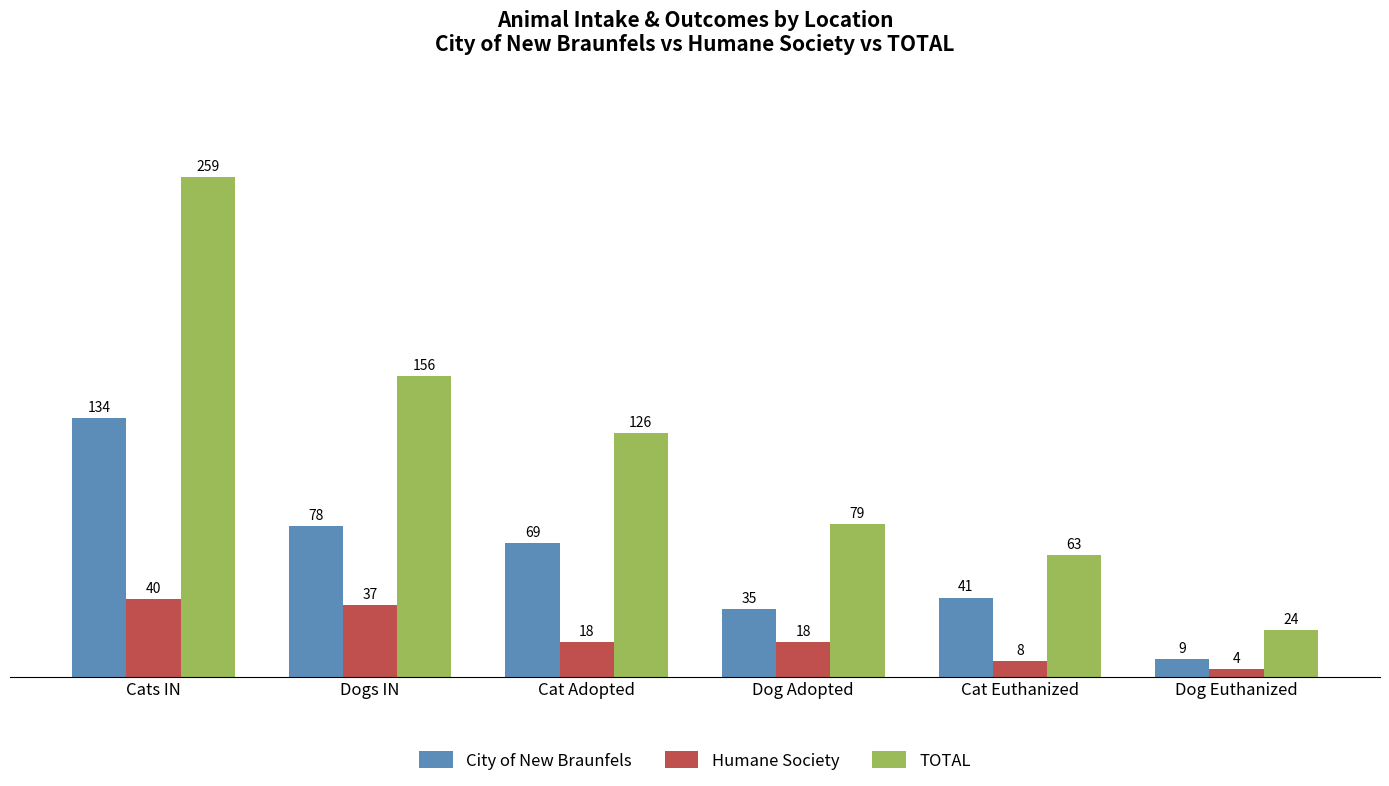

At which category is the sum across all series the highest?

Cats IN